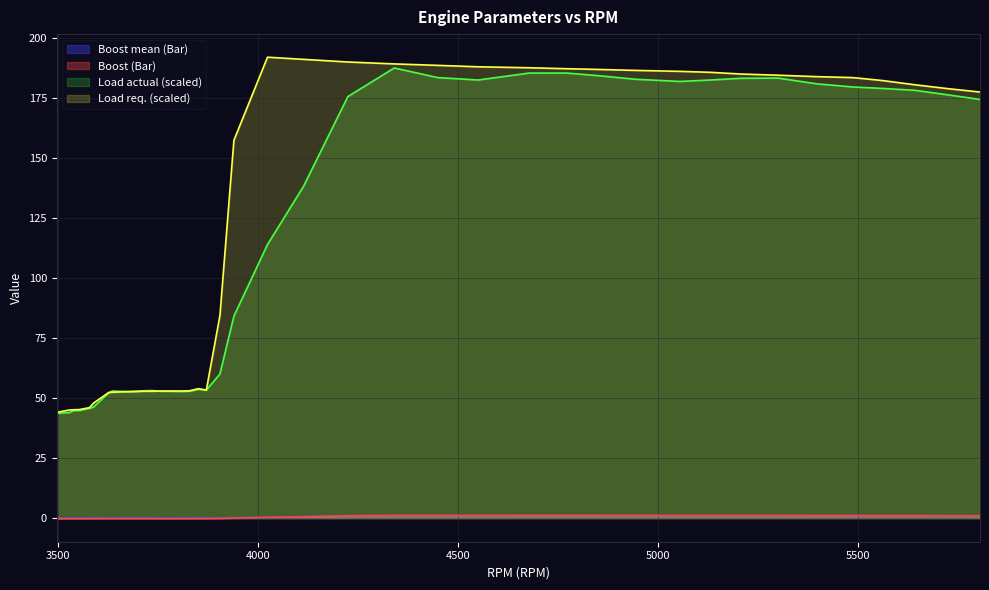

What is the difference between the Boost mean (Bar) values at 3871 and 4114?

0.6